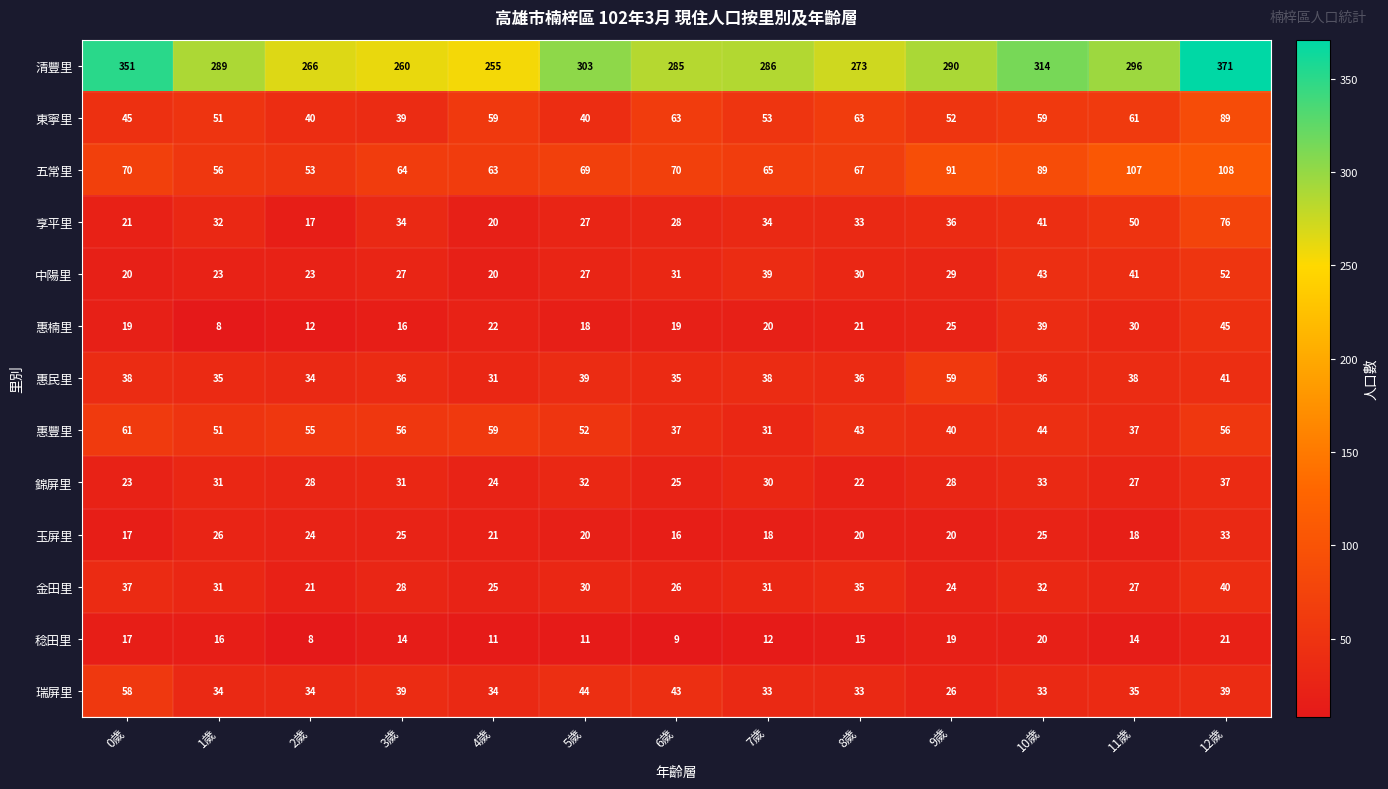

What is the sum of the 惠豐里 values at 12歲 and 3歲?

112